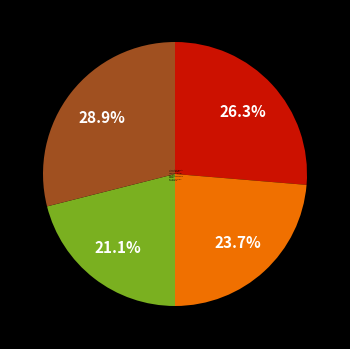

Is Polar Bear Explorers & Others the majority of the pie?

No